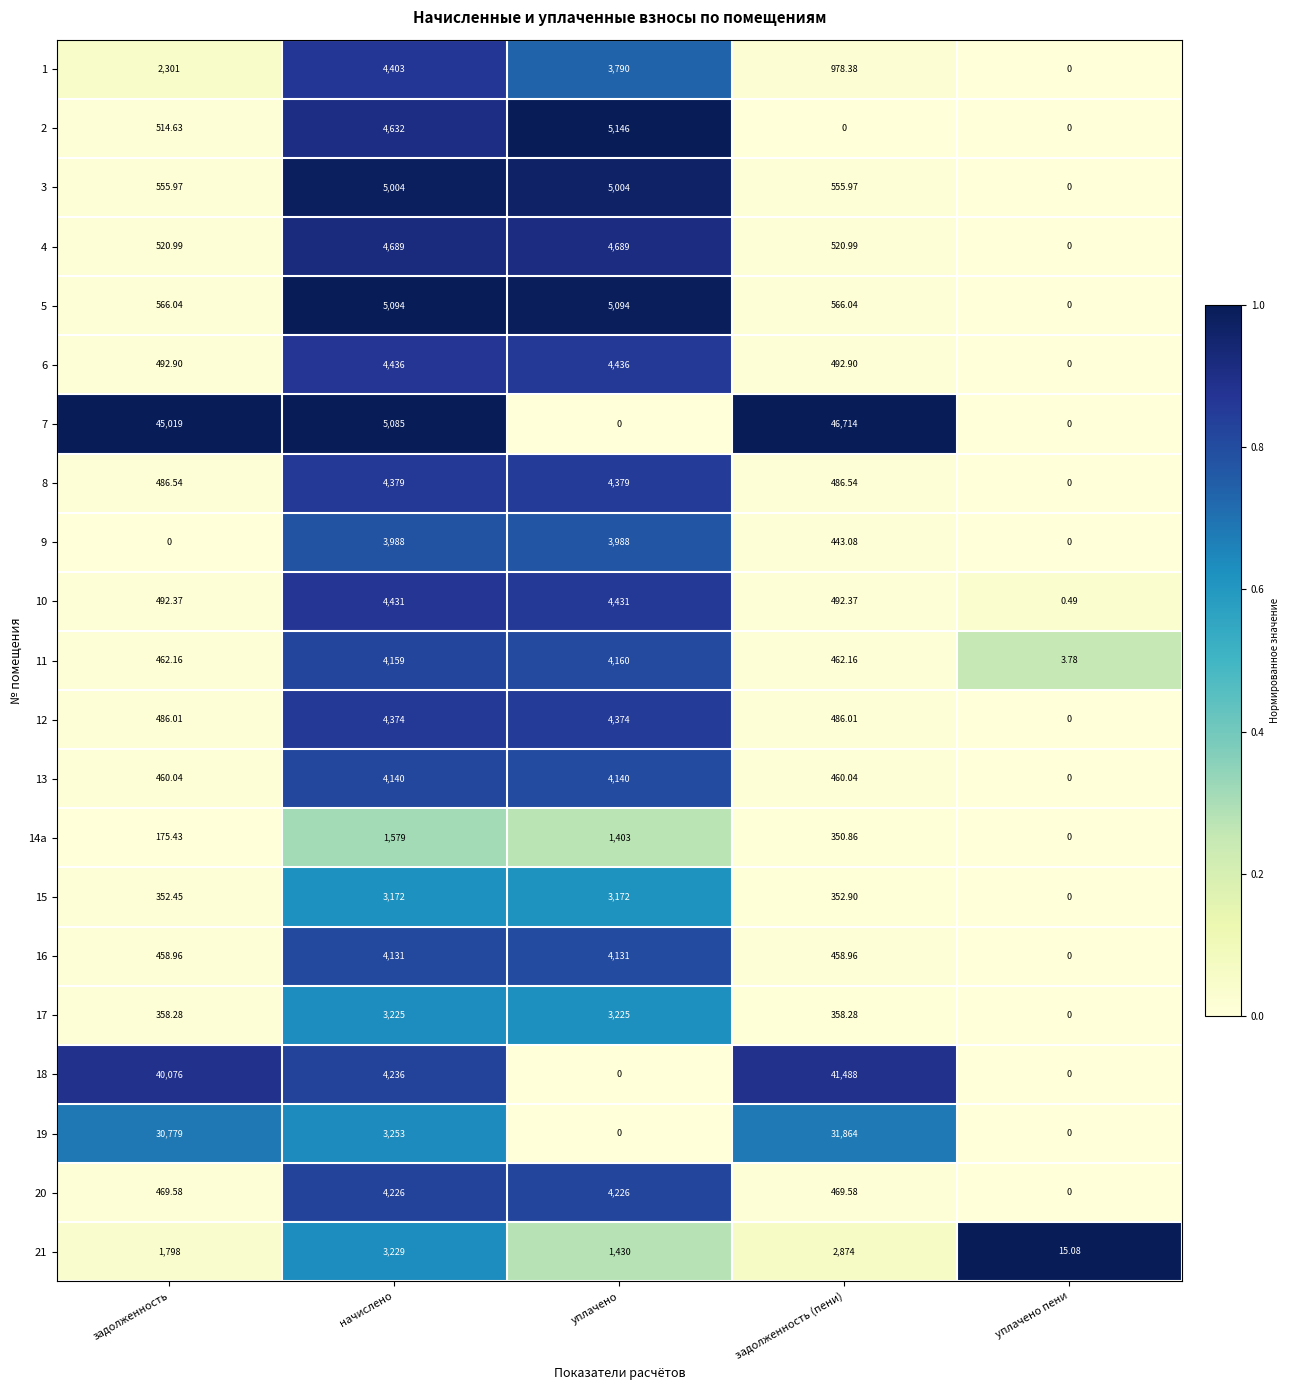

Which series has the widest spread of values?

7